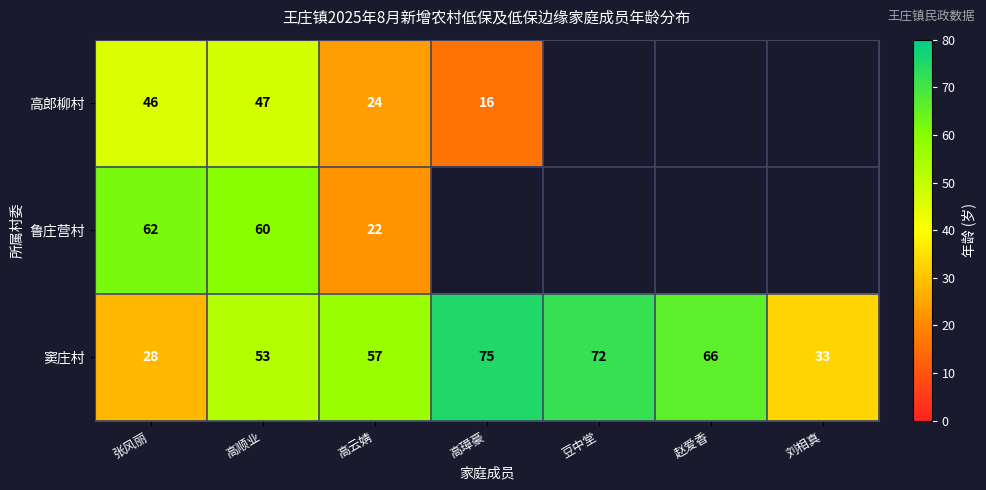

Which label corresponds to the largest value in the chart?

高璋豪